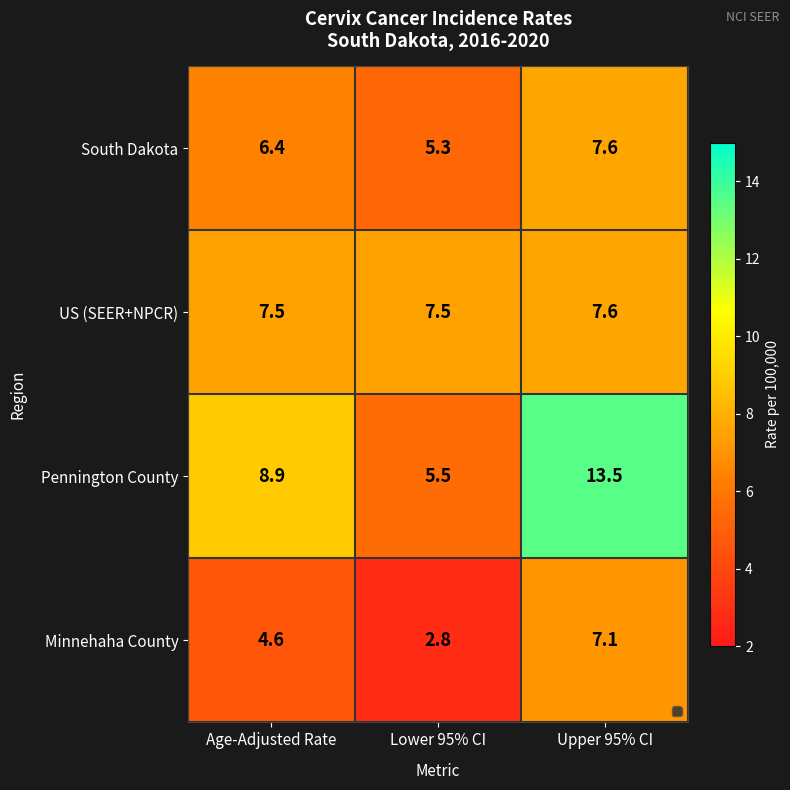

True or false: Pennington County has a value of 5.5 at Lower 95% CI.

True